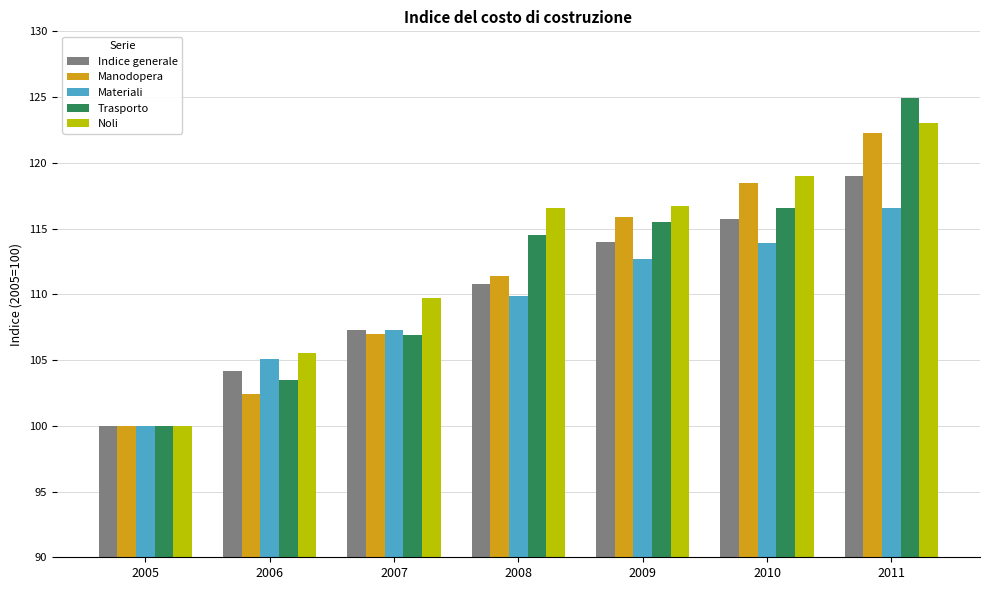

What is the smallest value displayed?

100.0